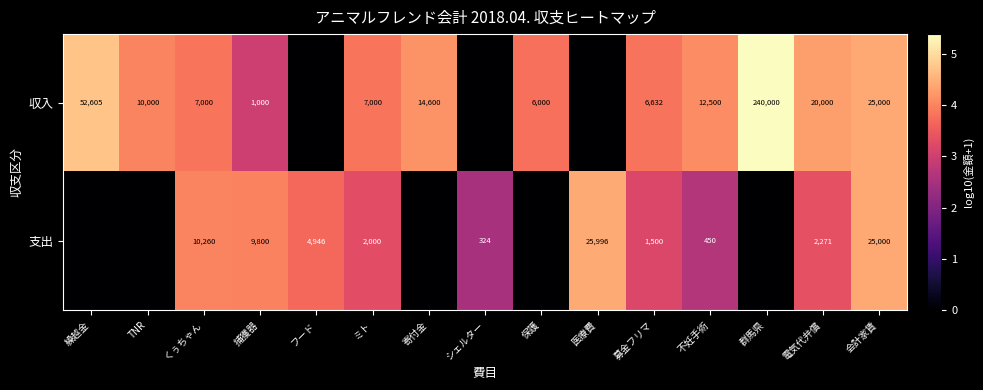

At which category is the sum across all series the highest?

会計家賃